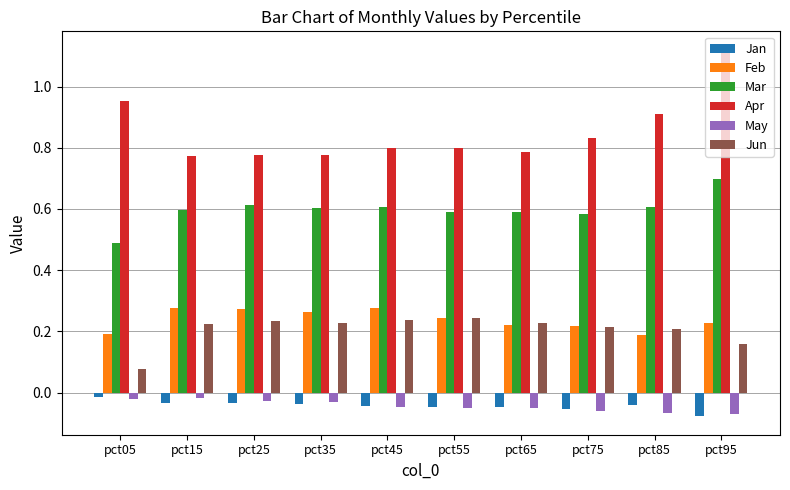

Is it true that Feb equals 0.4 at pct75?

False